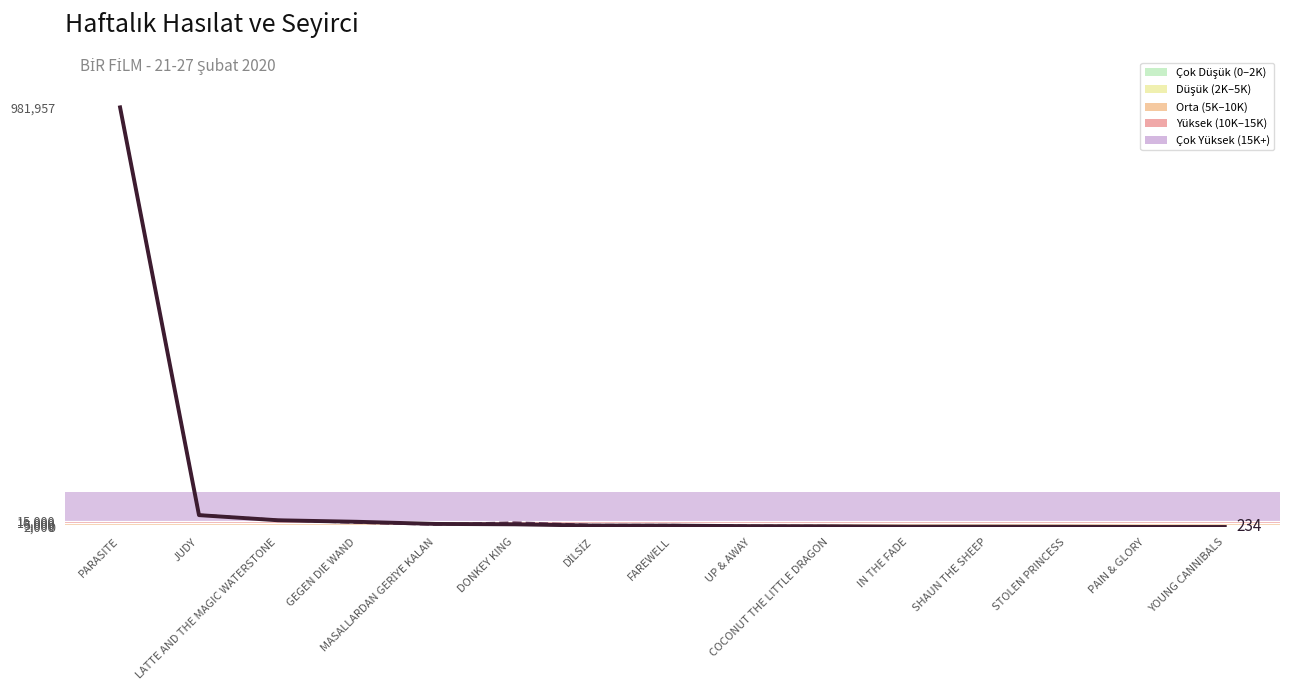

How many times do Haftalık Hasılat and Seyirci (ölçekli) cross each other?

3